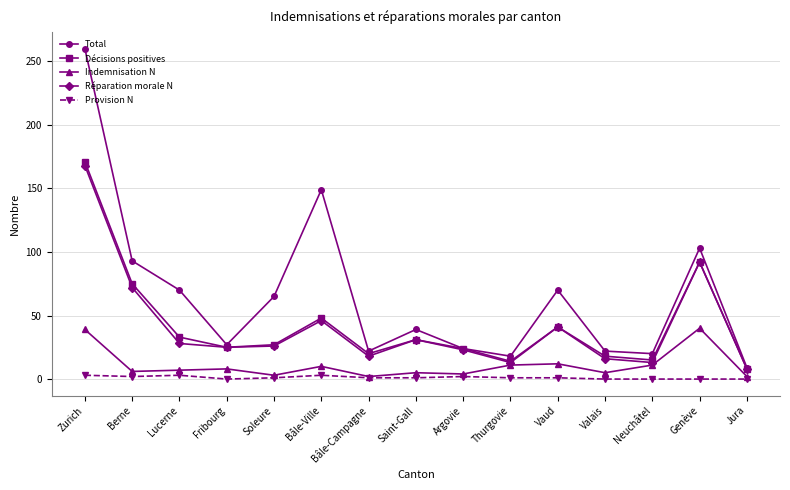

Where is Décisions positives nearest to the value 89?

Genève